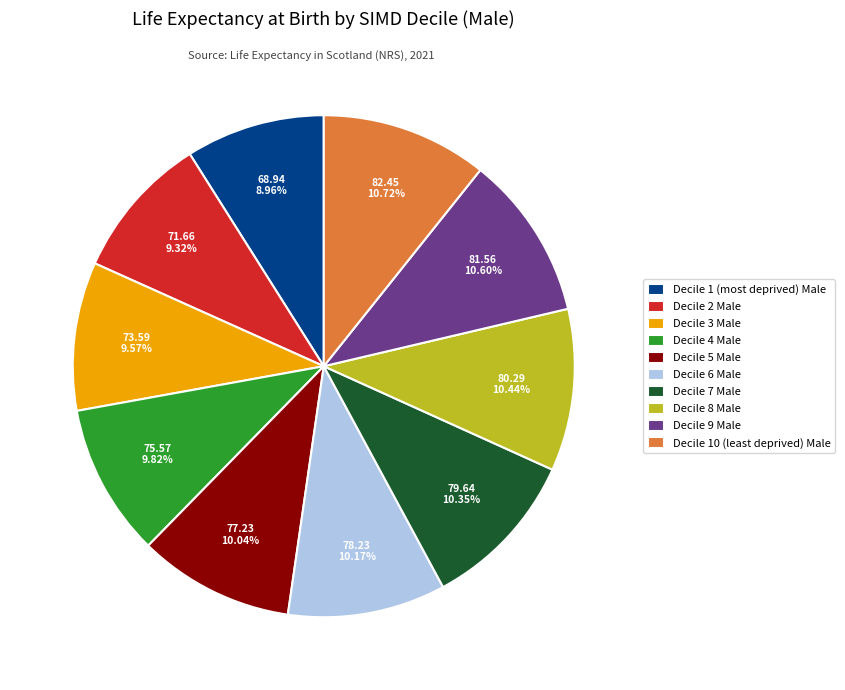

To the nearest percent, what is the difference between the Decile 7 Male and Decile 1 (most deprived) Male slice percentages?

1%